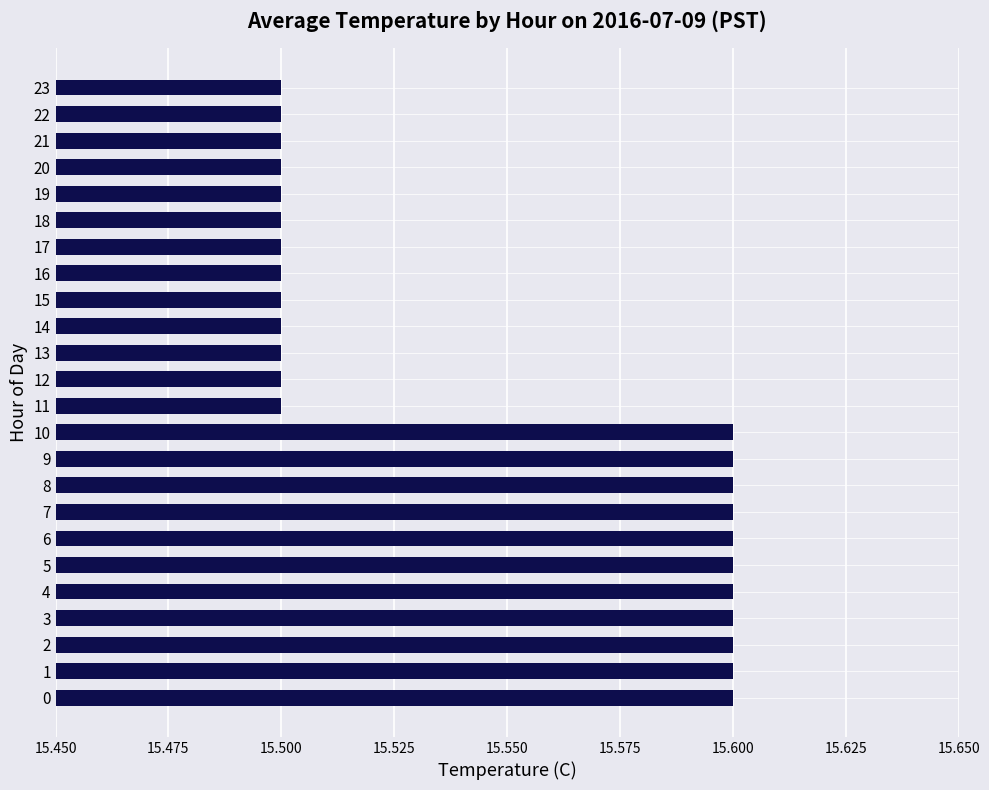

The value at 19 is 15.5. True or false?

True